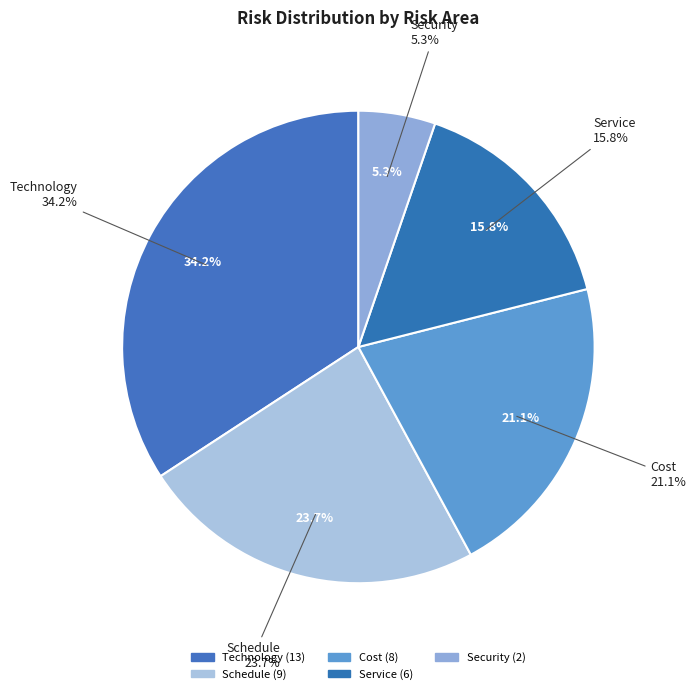

Combined, do Security and Cost account for over 50%?

No